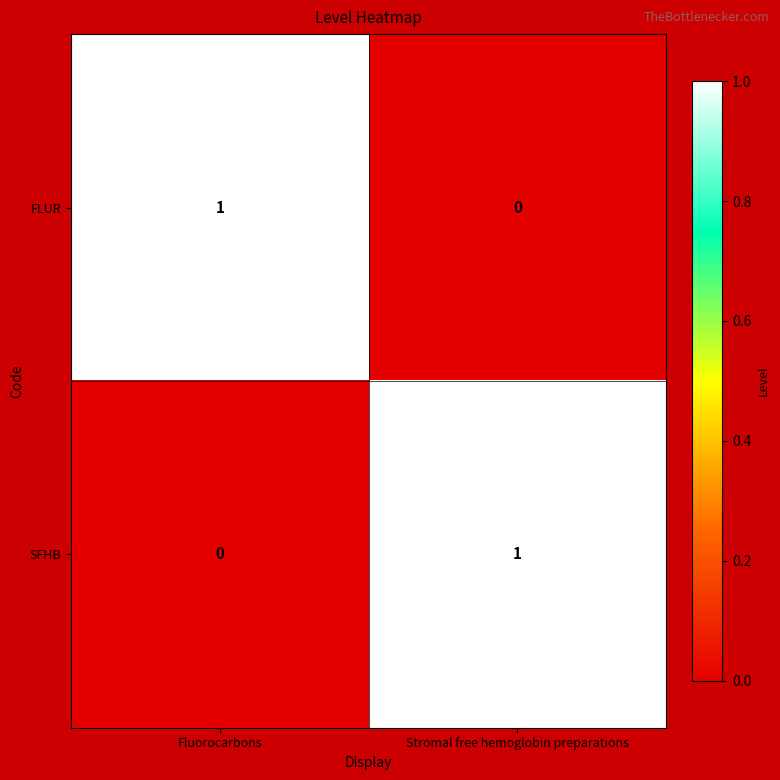

How many categories are shown in the chart?

2